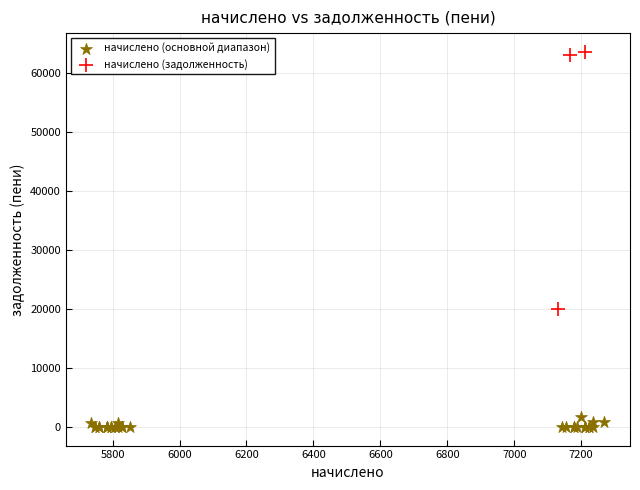

What are all the series names shown in the legend?

начислено (основной диапазон), начислено (задолженность)